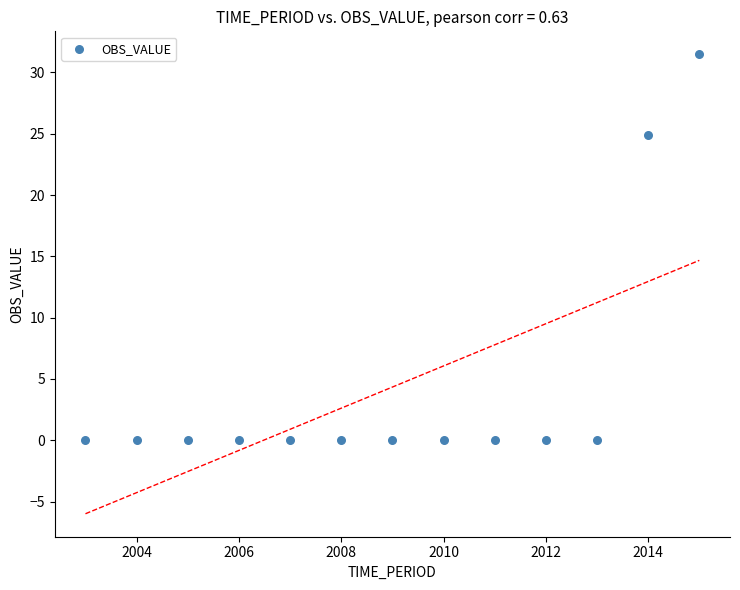

What is the range of X values (max minus min)?

12.0